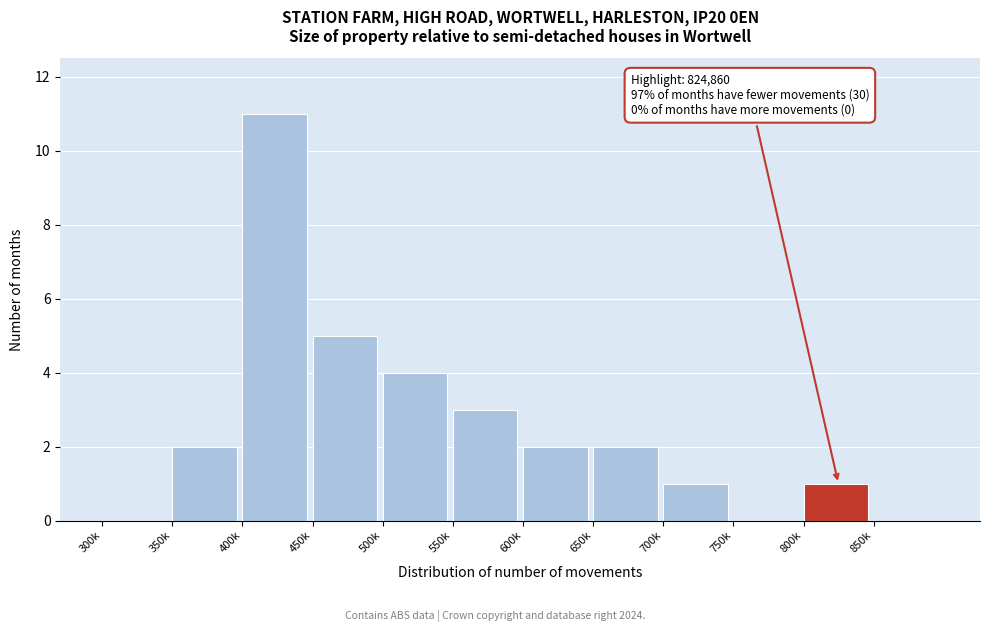

Reading left to right, what are all the values shown in this chart?

300k=0	350k=2	400k=11	450k=5	500k=4	550k=3	600k=2	650k=2	700k=1	750k=0	800k=1	850k=0